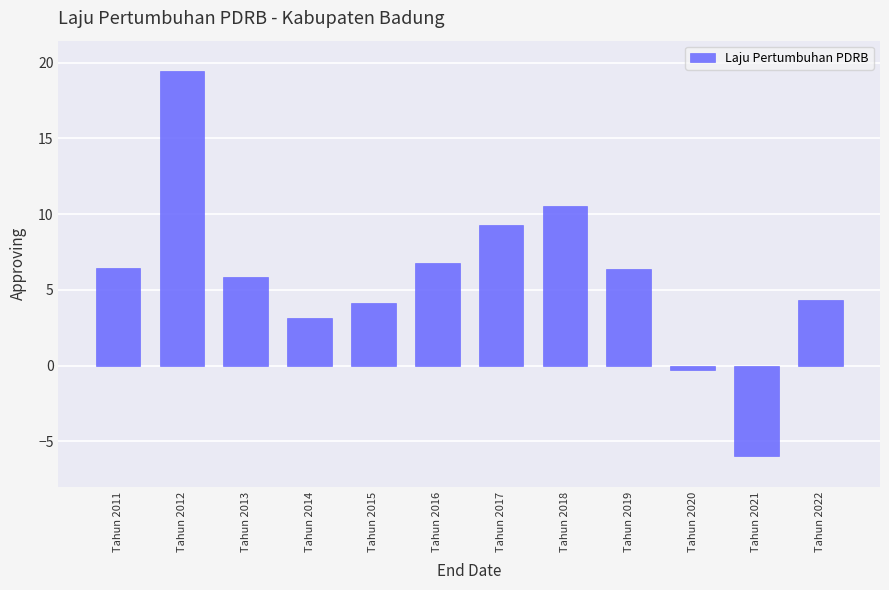

What is the approximate value at Tahun 2011?

6.4